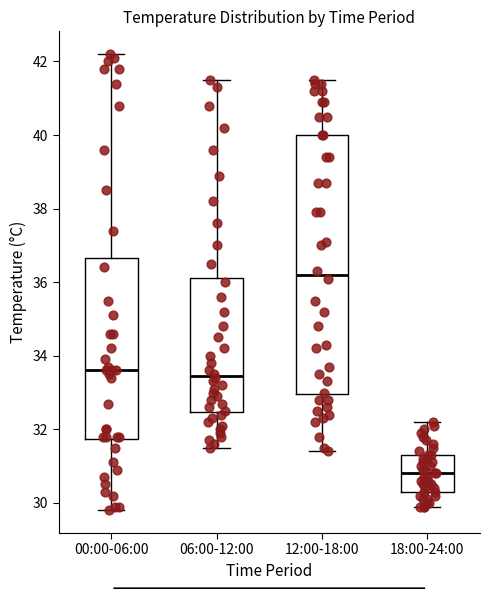

Which box's median line is the highest?

12:00-18:00